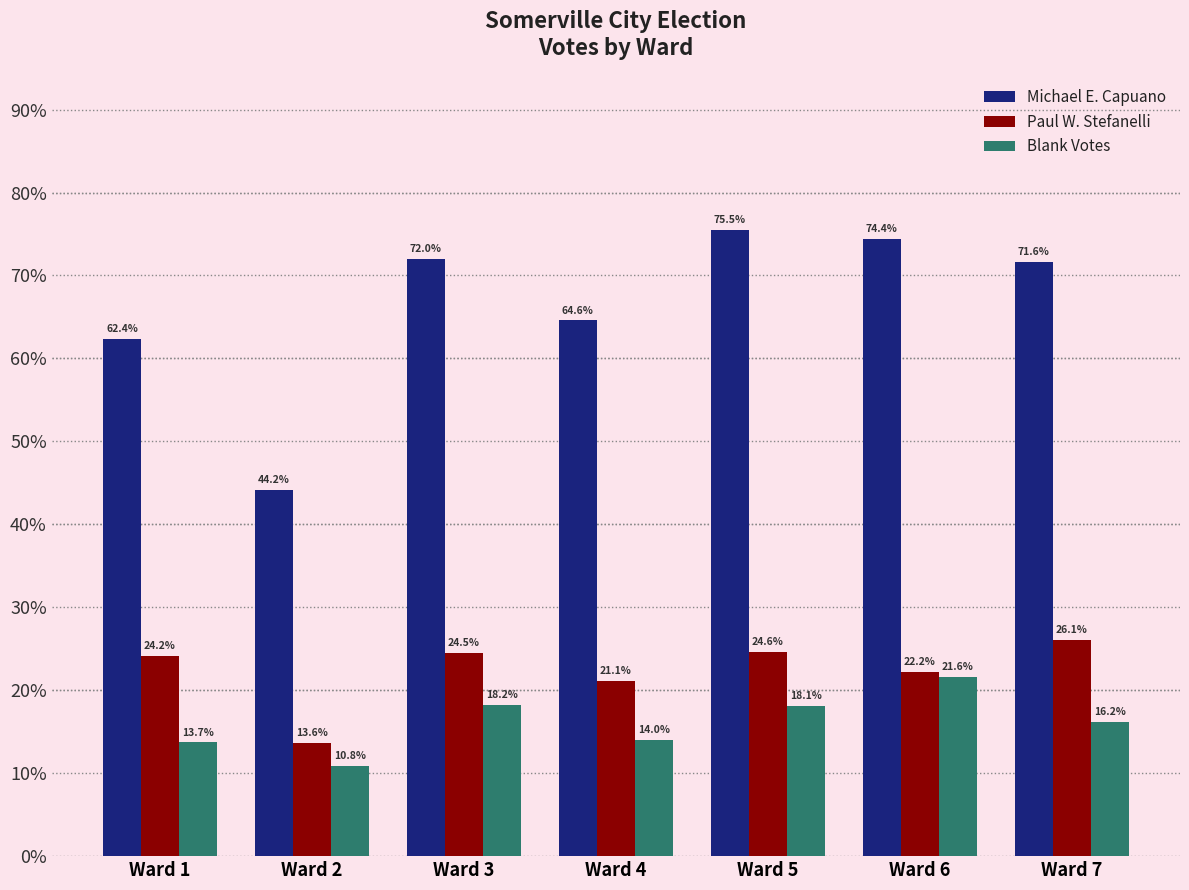

Are the bars horizontal?

No